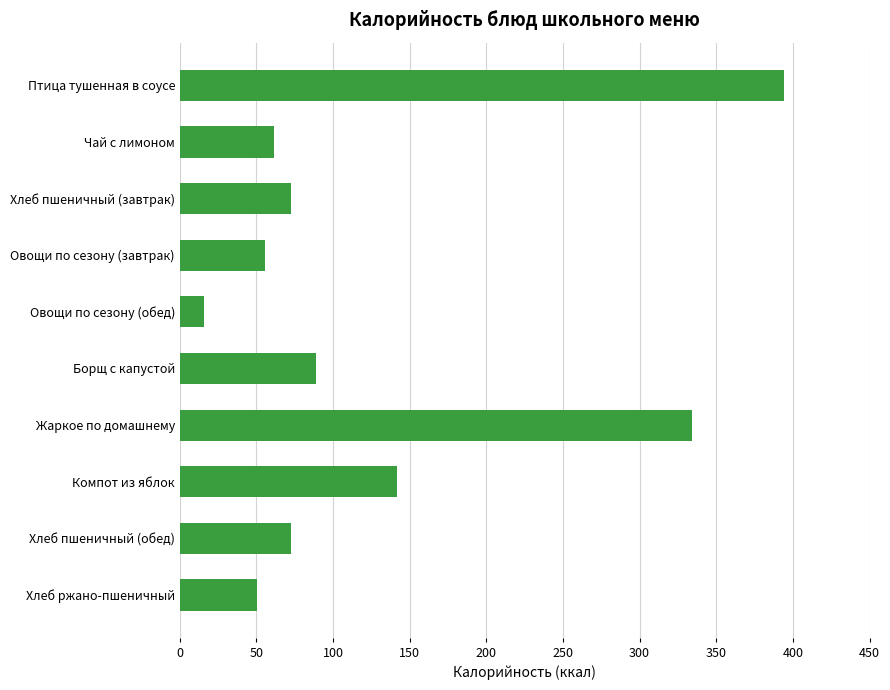

Between Хлеб пшеничный (обед) and Птица тушенная в соусе, which is larger?

Птица тушенная в соусе